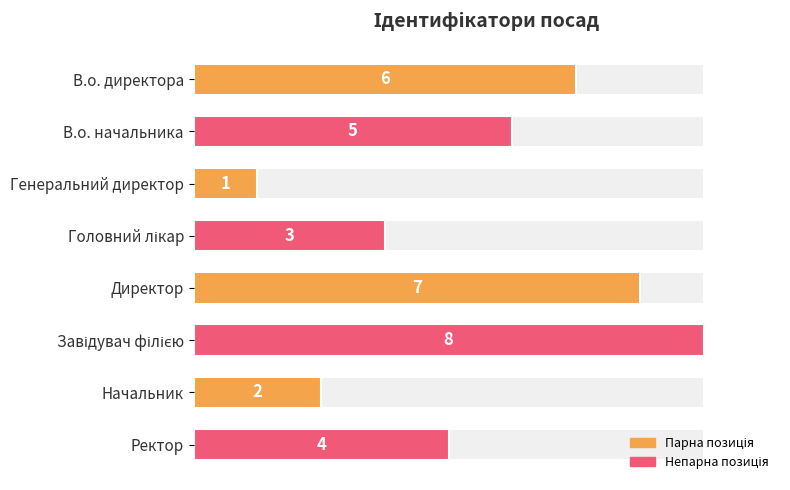

How many bars are there in total?

8